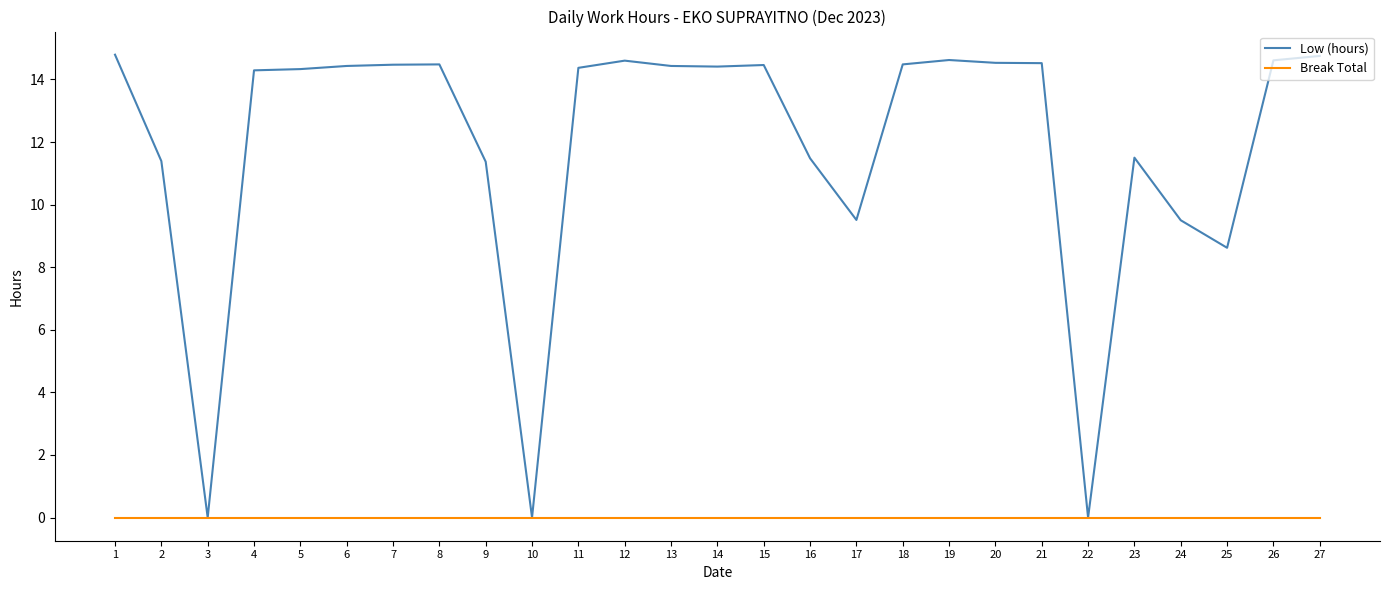

What is the highest value of the Low (hours) series?

14.8